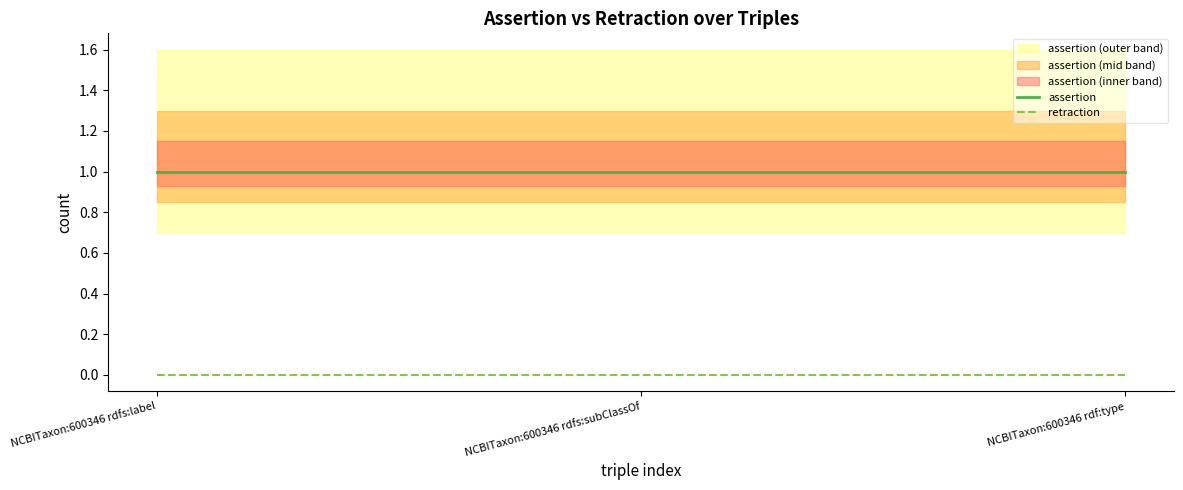

List the series in order of their overall mean, highest first.

assertion, retraction